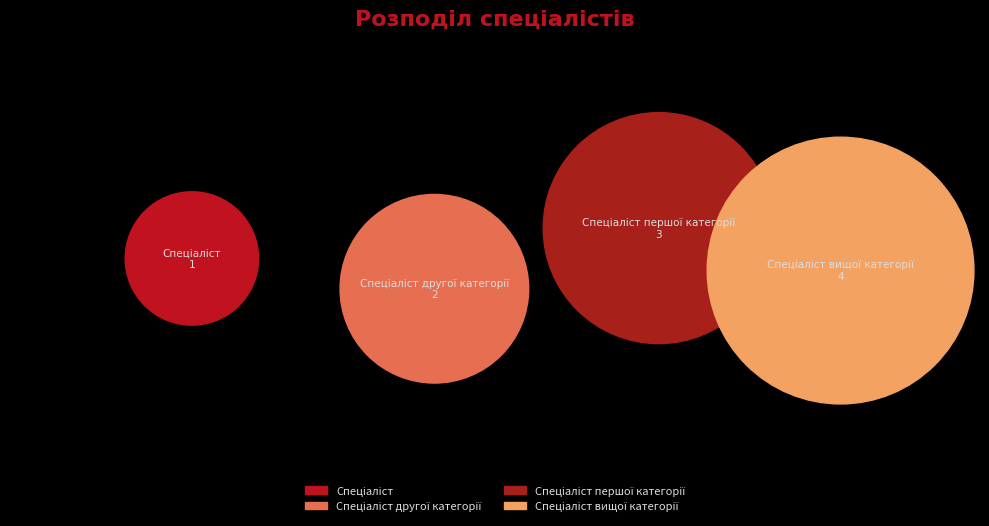

To the nearest percent, what portion does Спеціаліст другої категорії represent?

20%